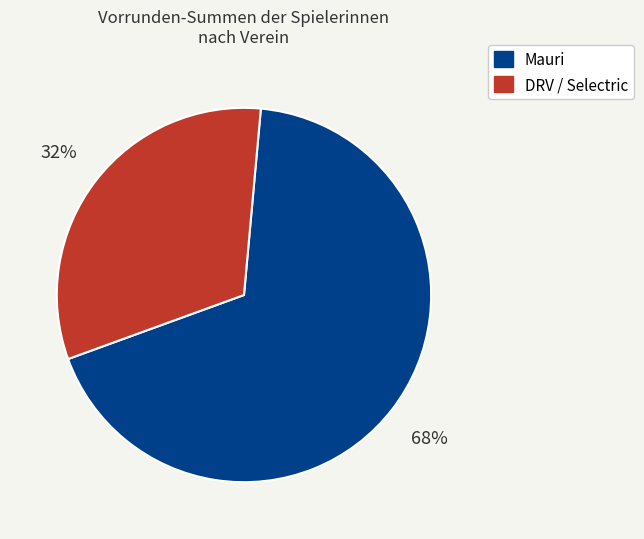

To the nearest percent, what is the average slice percentage?

50%